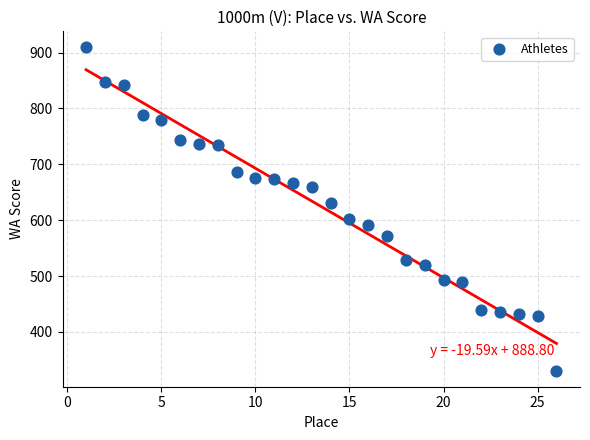

What is the range of Y values (max minus min)?

578